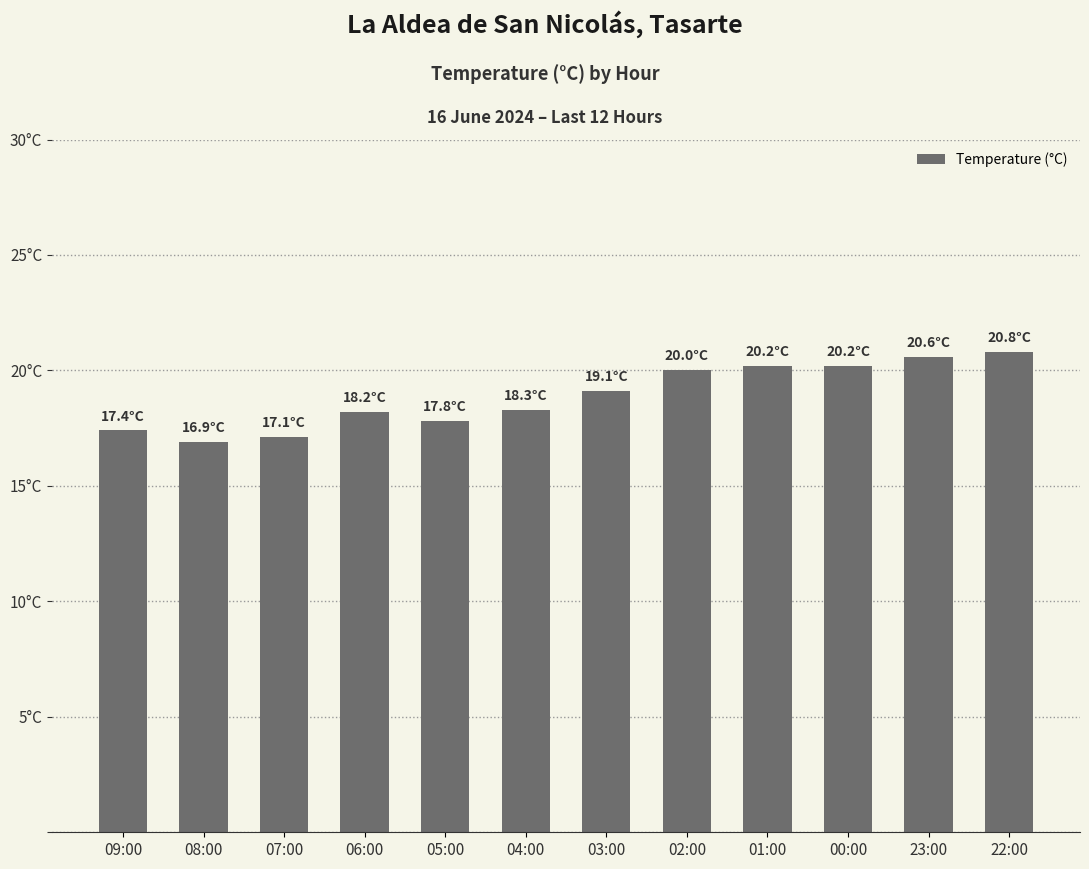

List the labels in order of value, smallest first.

08:00, 07:00, 09:00, 05:00, 06:00, 04:00, 03:00, 02:00, 01:00, 00:00, 23:00, 22:00